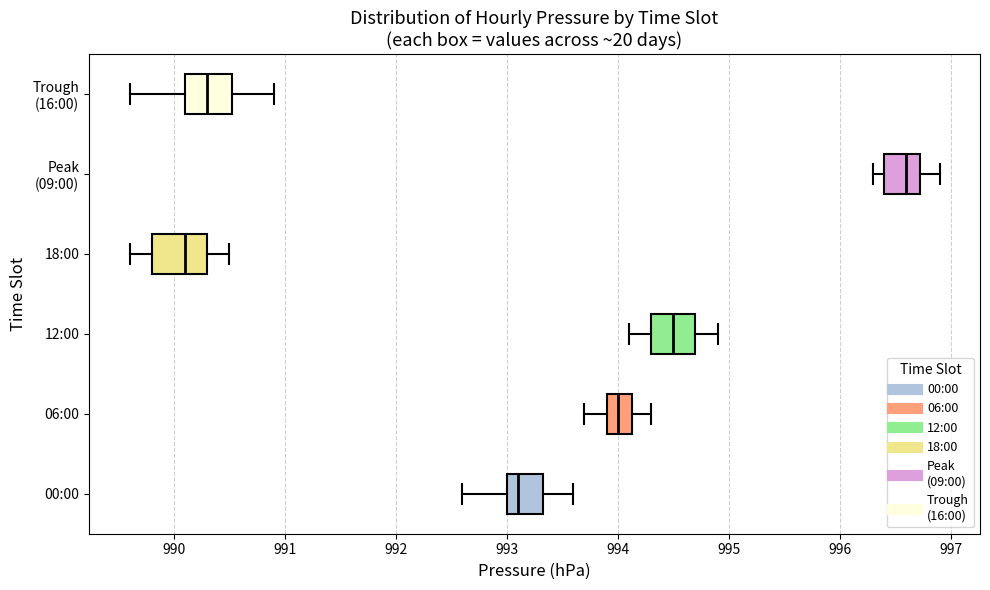

Which box has the furthest to the left median line?

18:00